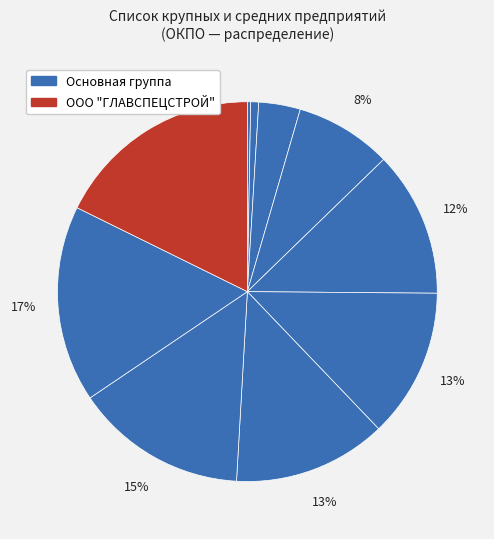

How many segments does this pie chart have?

10